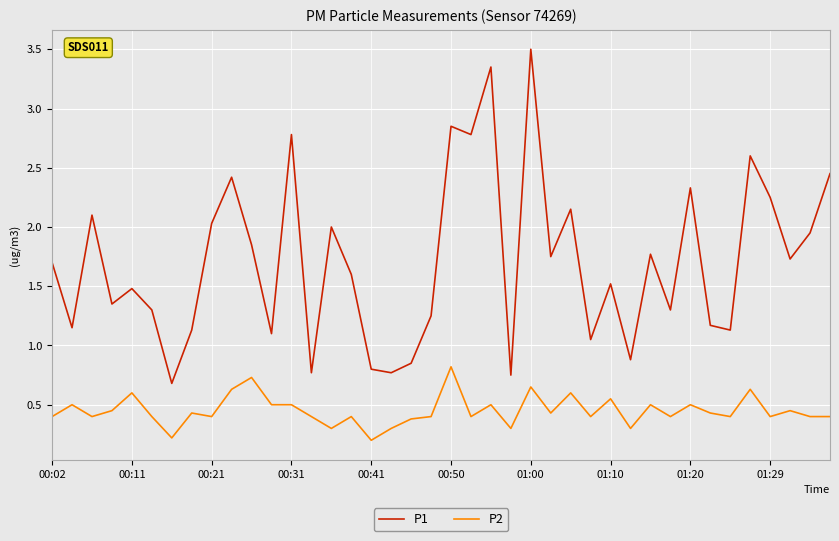

Which series has the widest spread of values?

P1